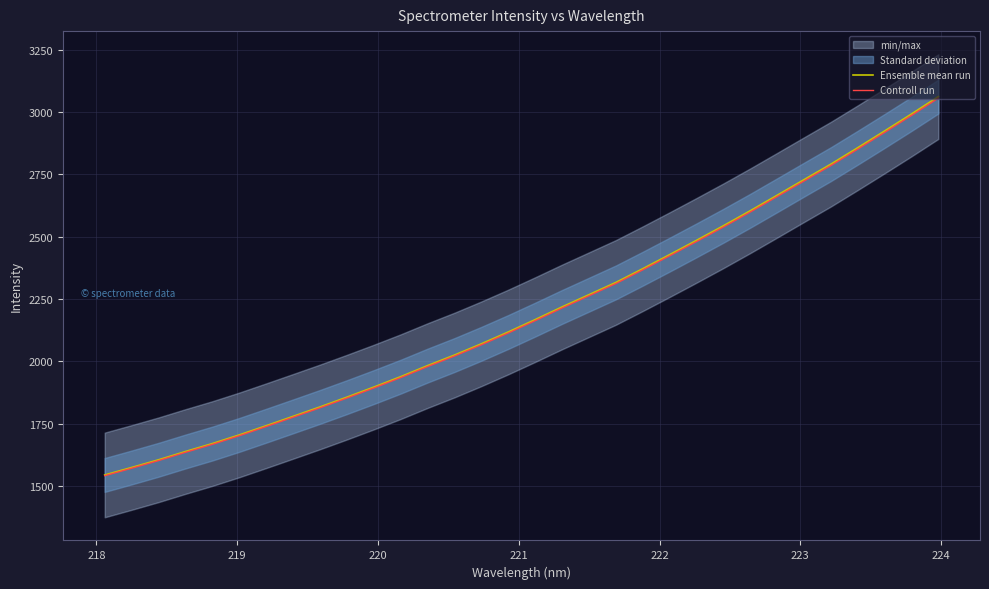

What is the average value of the Ensemble mean run series?

2199.1